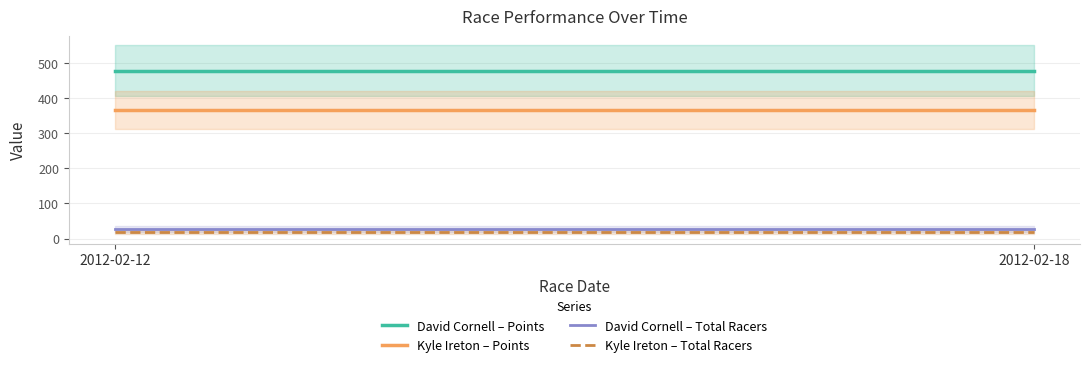

How many lines are shown in the chart?

4